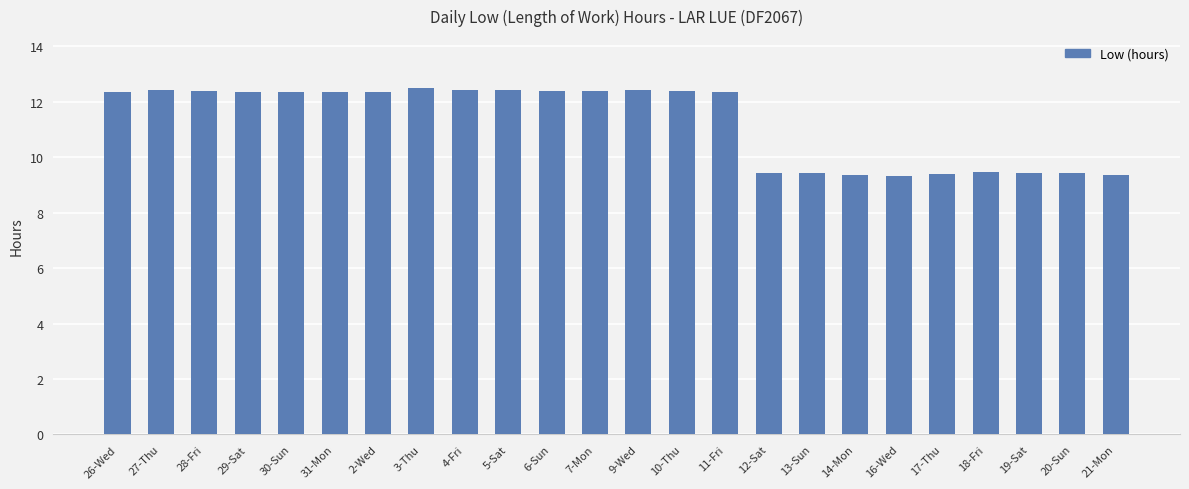

What value does the data have at 14-Mon?

9.4